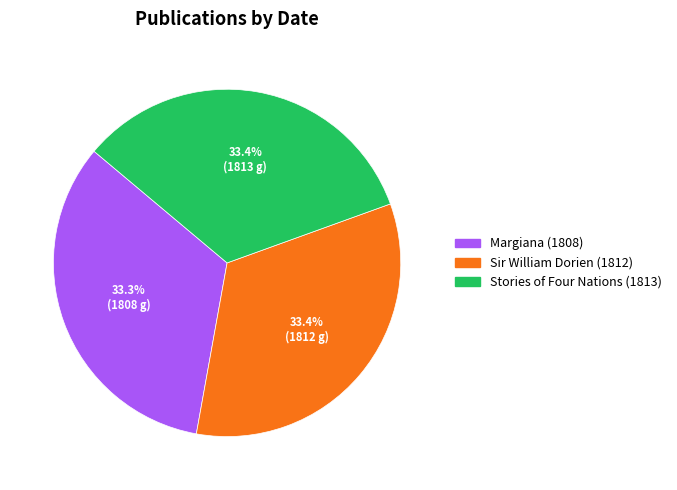

To the nearest percent, what is the combined percentage of Stories of Four Nations (1813) and Sir William Dorien (1812)?

67%